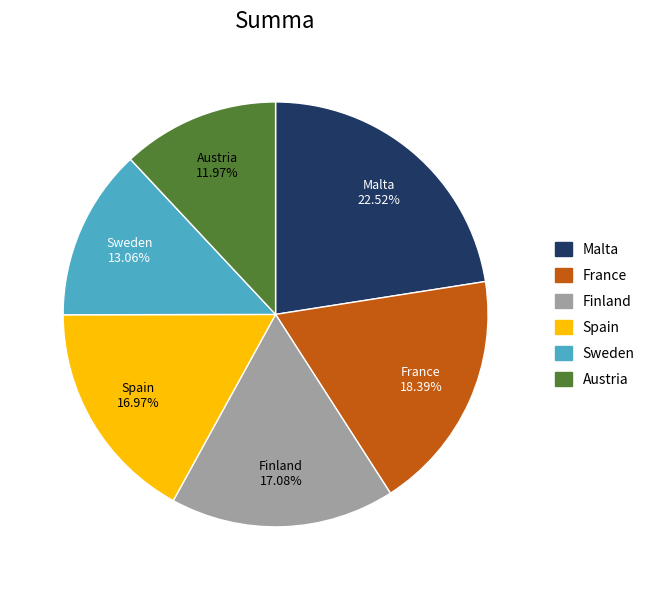

How many segments does this pie chart have?

6